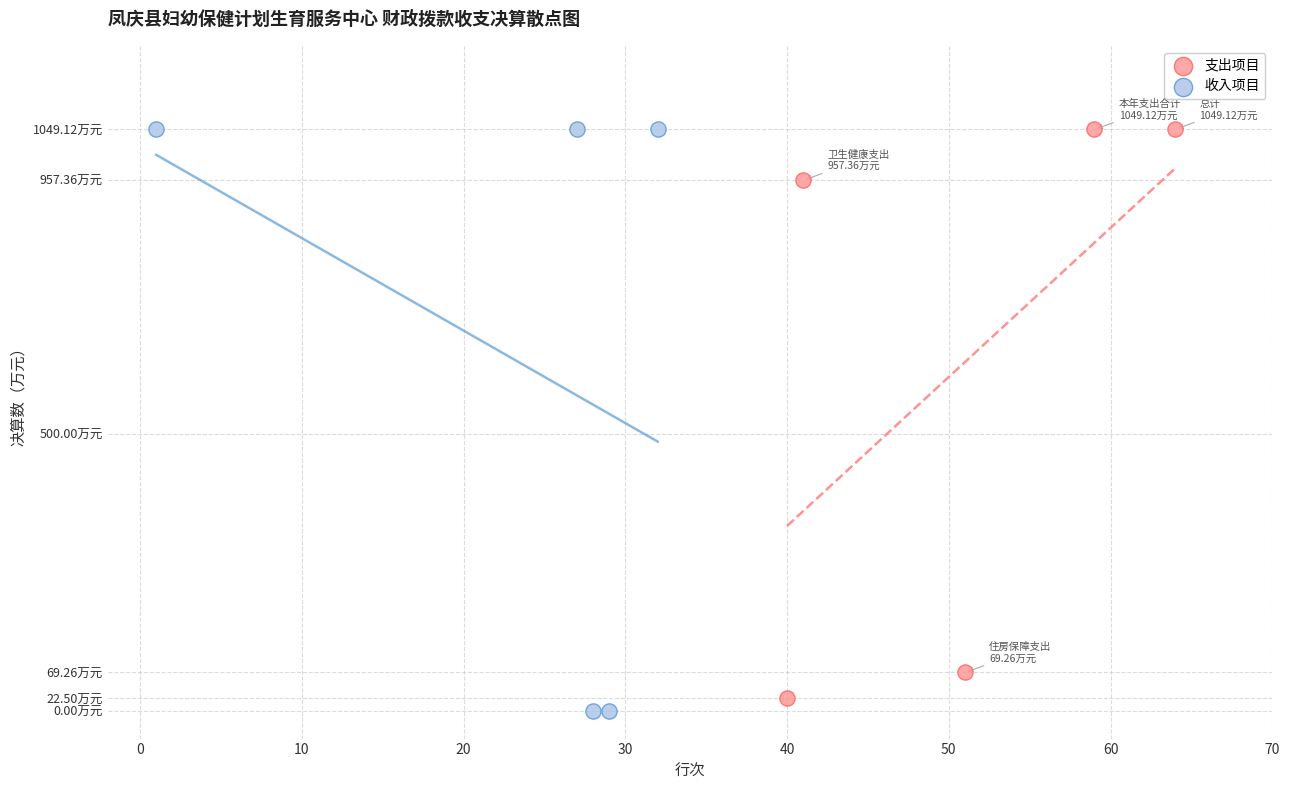

Which series has the largest Y range (max minus min)?

收入项目